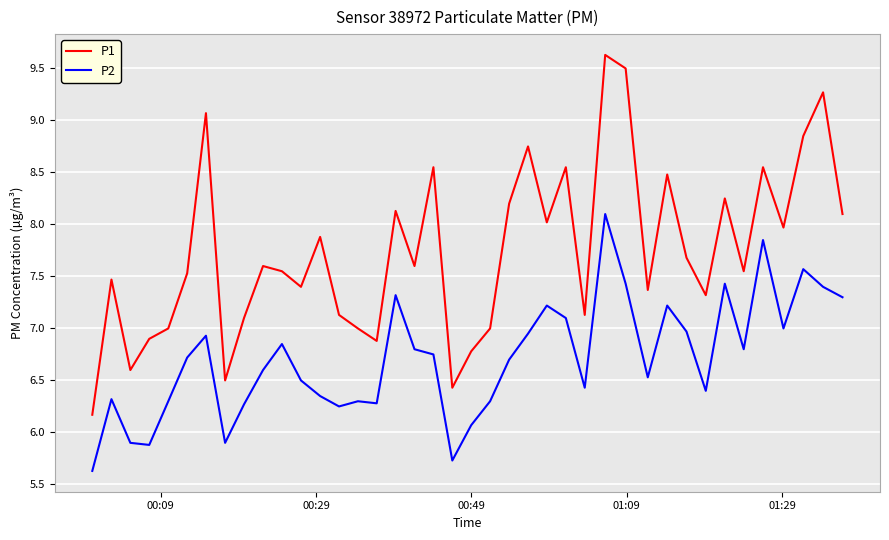

What is the difference between the maximum and minimum values in the P2 series?

2.5